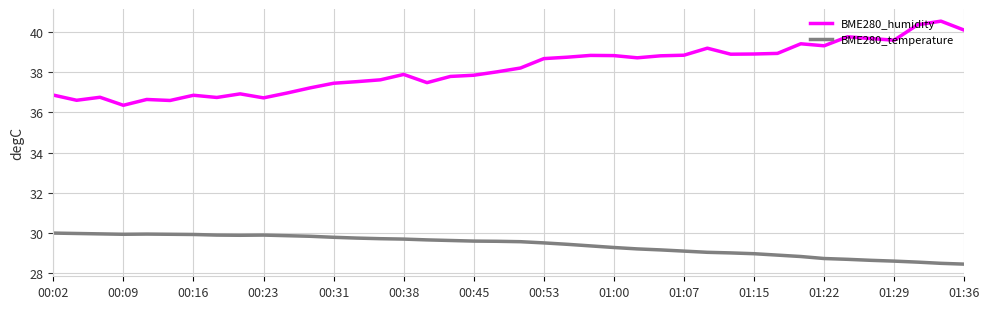

Rank the series by their maximum value, from lowest to highest.

BME280_temperature, BME280_humidity